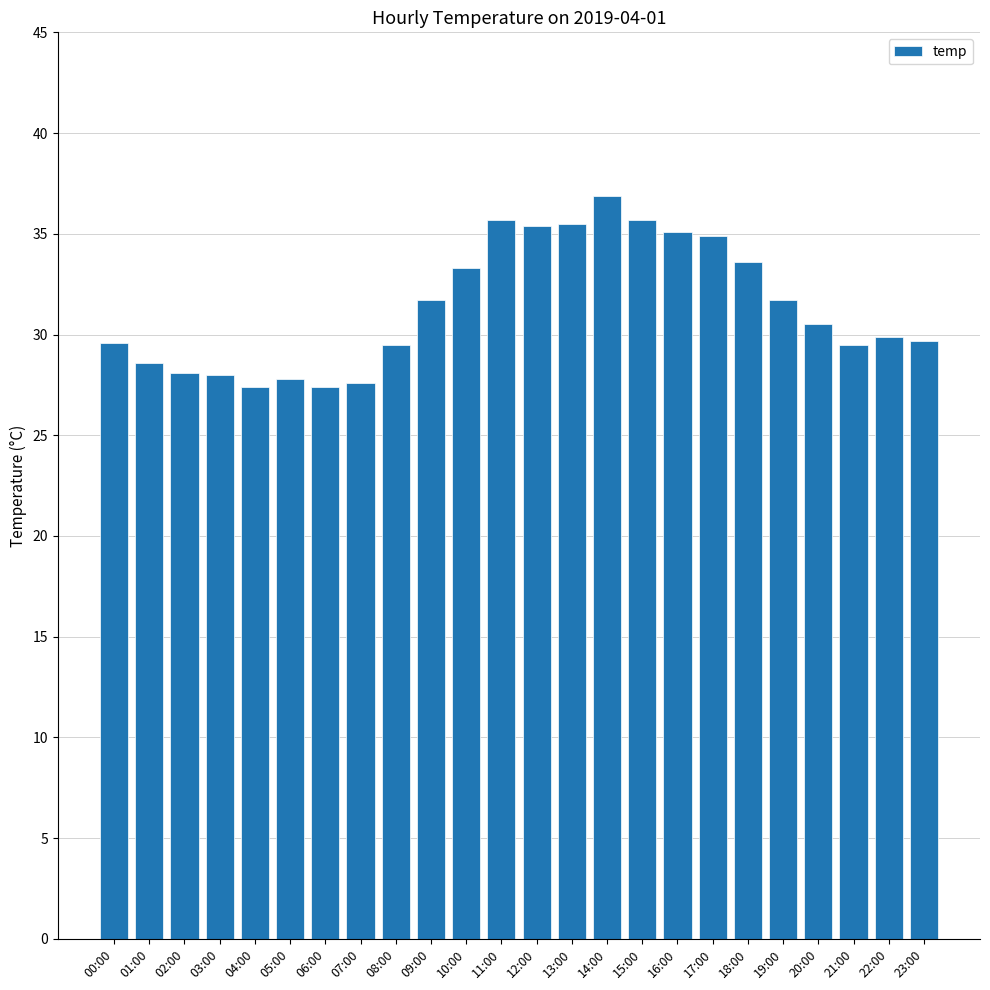

True or false: the data shows 45.6 at 03:00.

False